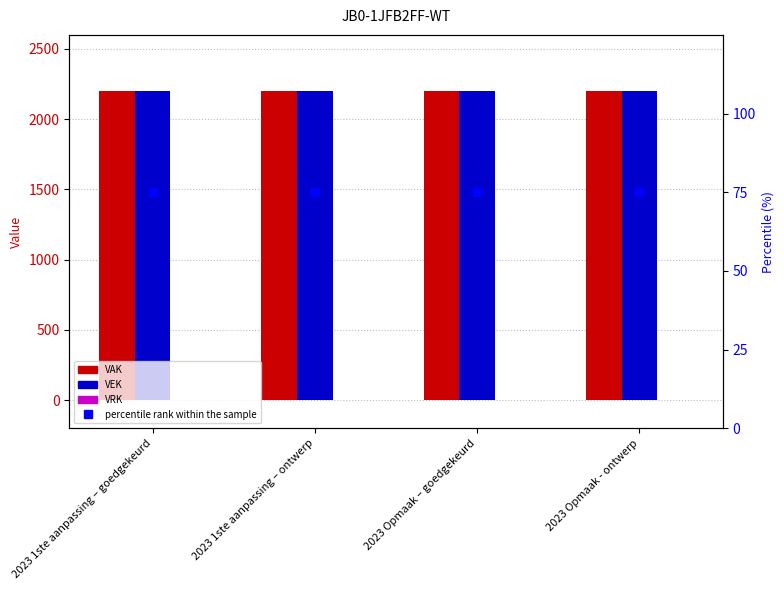

Which label corresponds to the largest value in the chart?

2023 1ste aanpassing – goedgekeurd